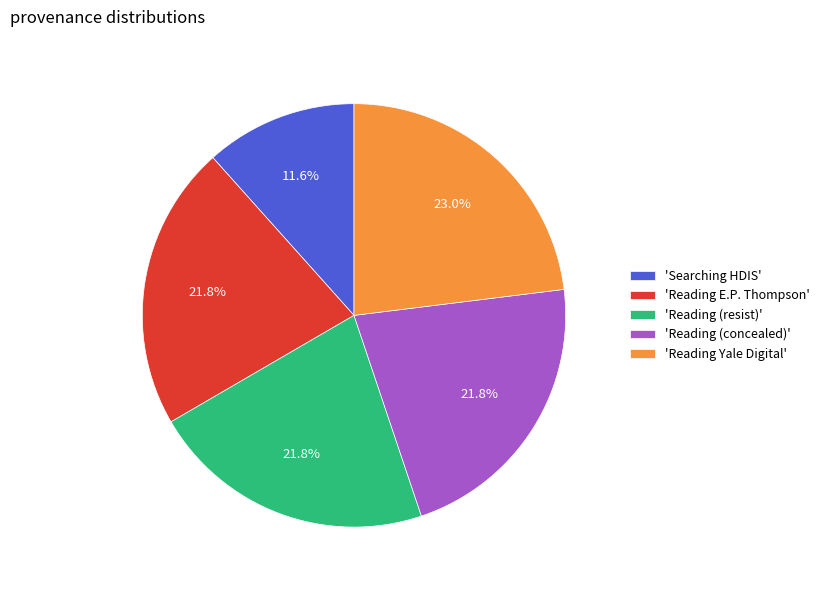

What is the smallest slice in the pie chart?

'Searching HDIS'